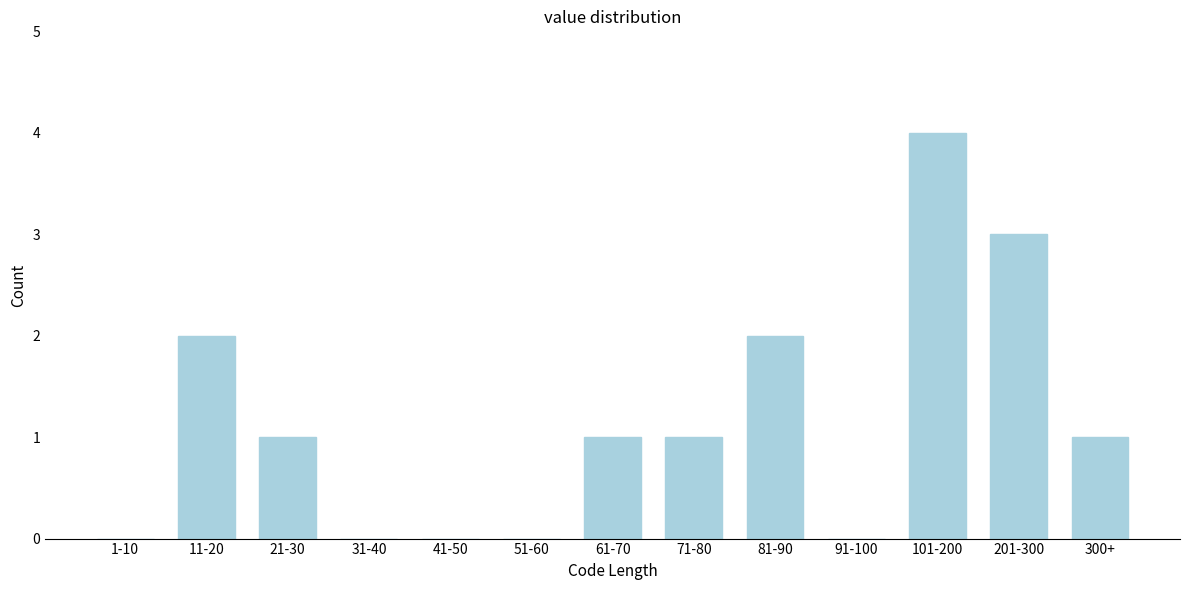

Reading left to right, what are all the values shown in this chart?

1-10=0	11-20=2	21-30=1	31-40=0	41-50=0	51-60=0	61-70=1	71-80=1	81-90=2	91-100=0	101-200=4	201-300=3	300+=1